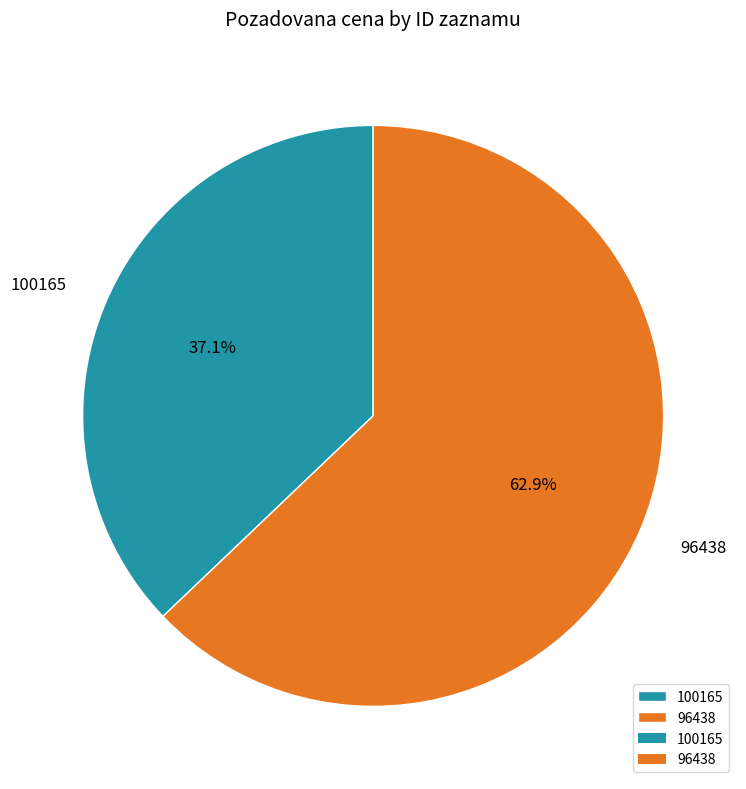

Approximately how many times larger is the value at 96438 compared to 100165?

1.7